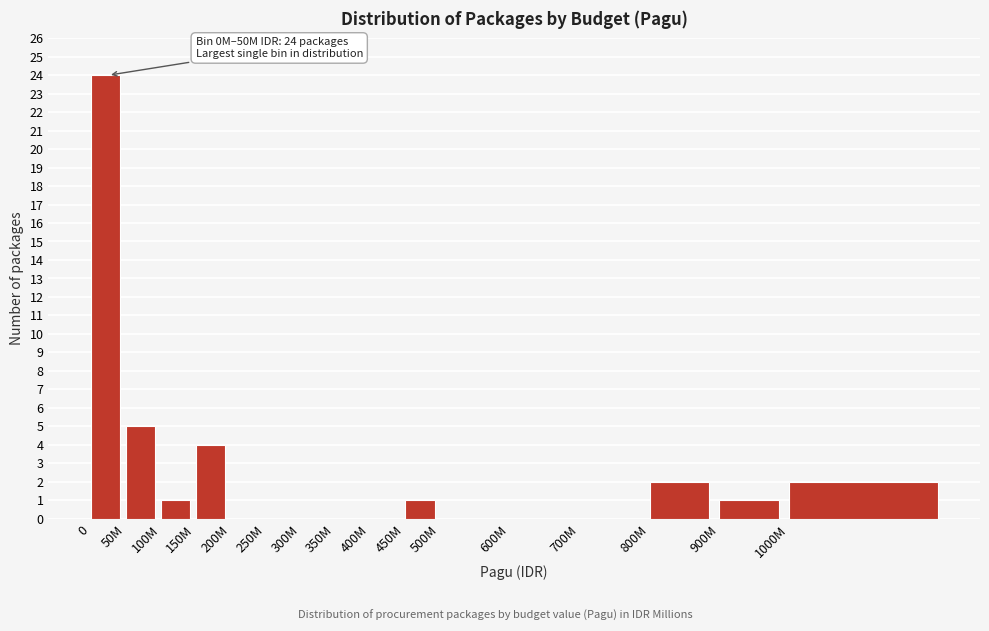

Reading left to right, list all the values displayed in this chart.

0=24	50M=5	100M=1	150M=4	200M=0	250M=0	300M=0	350M=0	400M=0	450M=1	500M=0	600M=0	700M=0	800M=2	900M=1	1000M=2